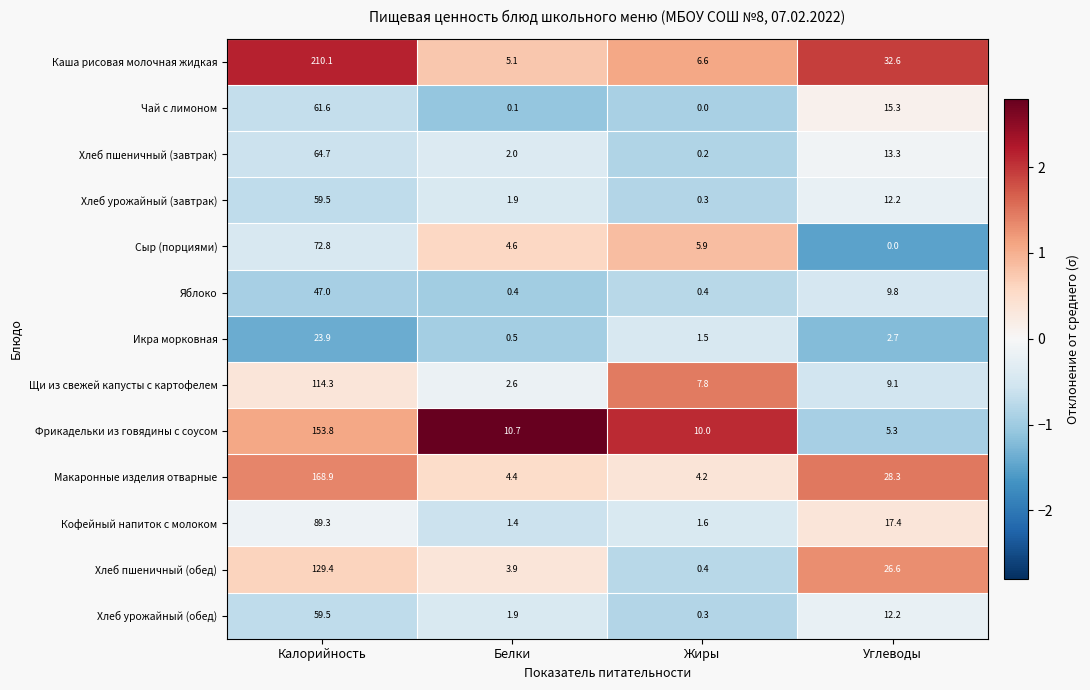

List the labels in order of Хлеб урожайный (обед) value, largest first.

Калорийность, Углеводы, Белки, Жиры